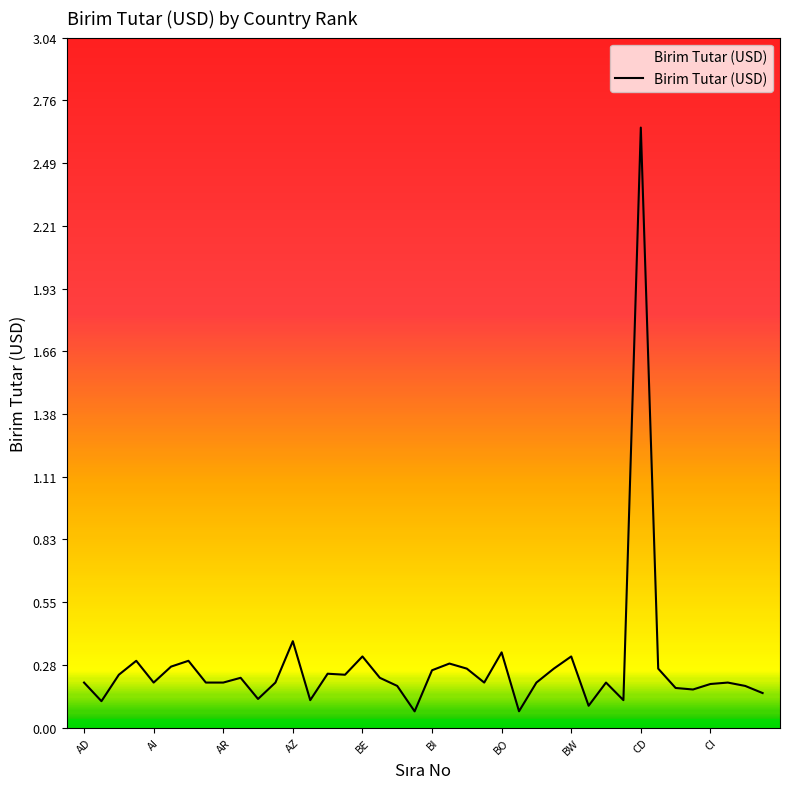

Which category has the highest value across all series?

CD